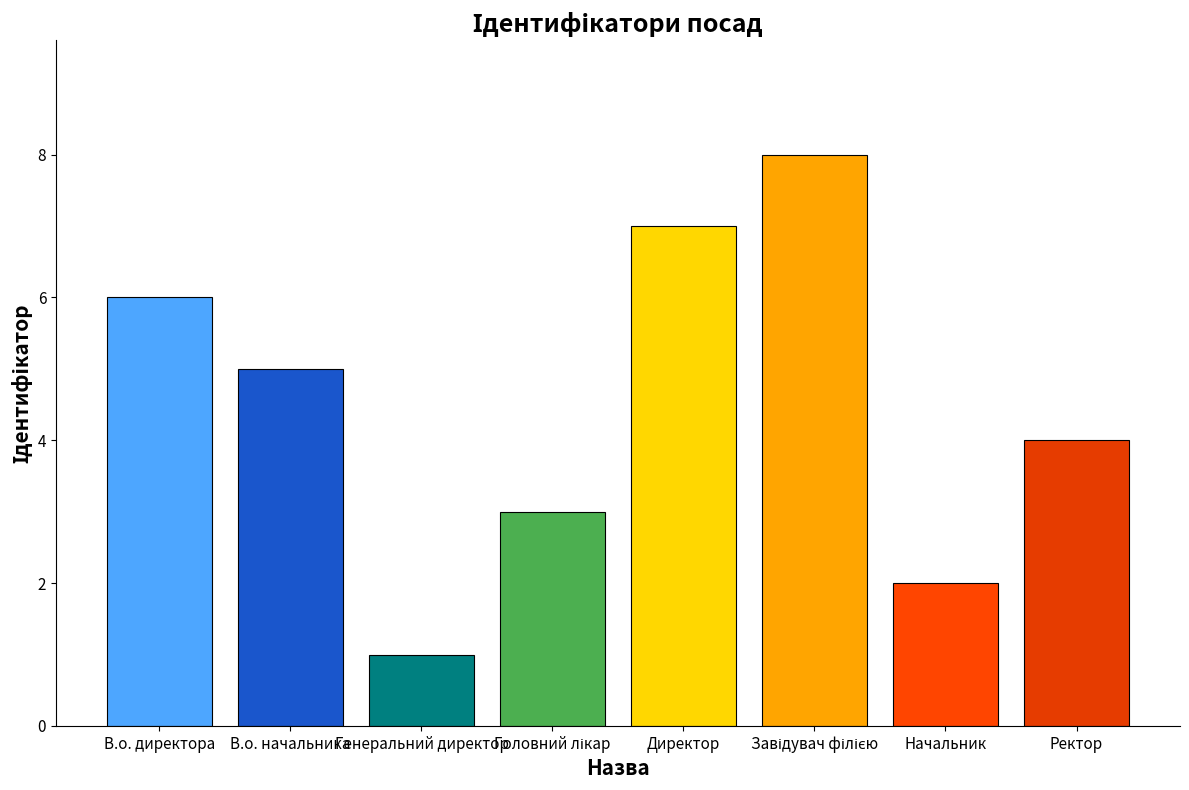

The value at Начальник is 2. True or false?

True